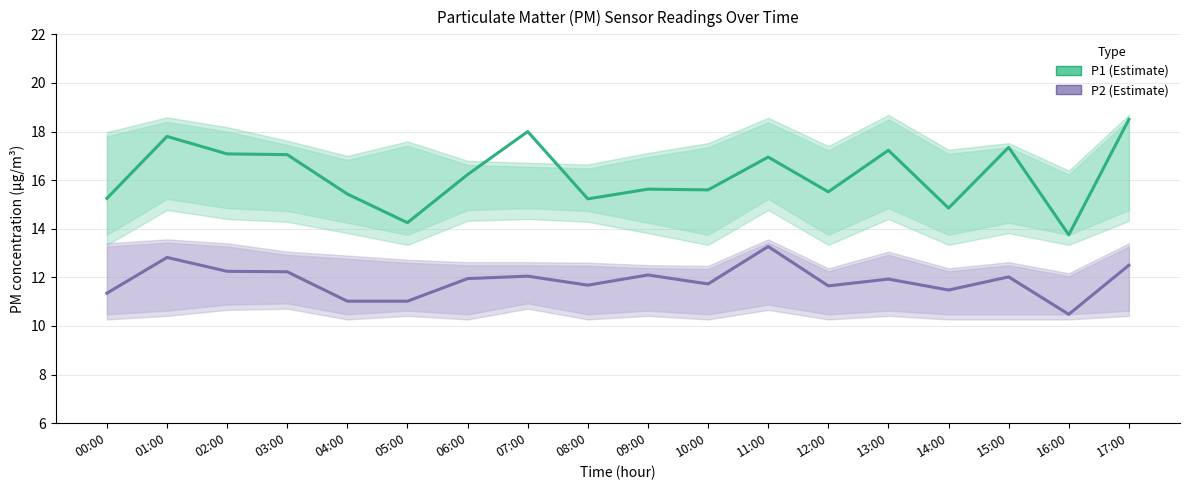

Where is the first local maximum for P2?

01:00